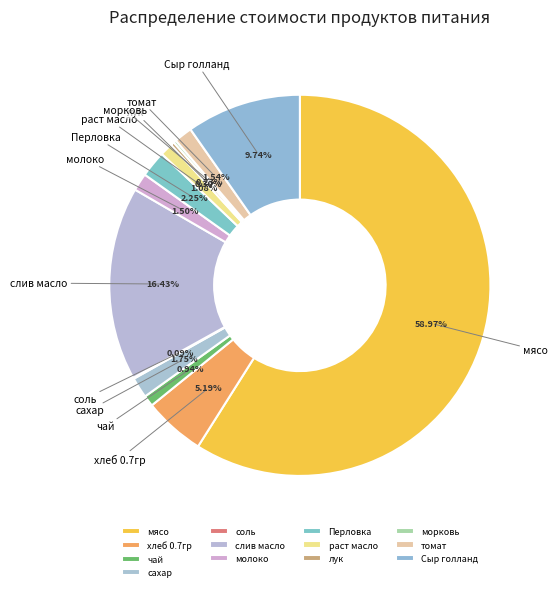

Between мясо and раст масло, which is larger?

мясо